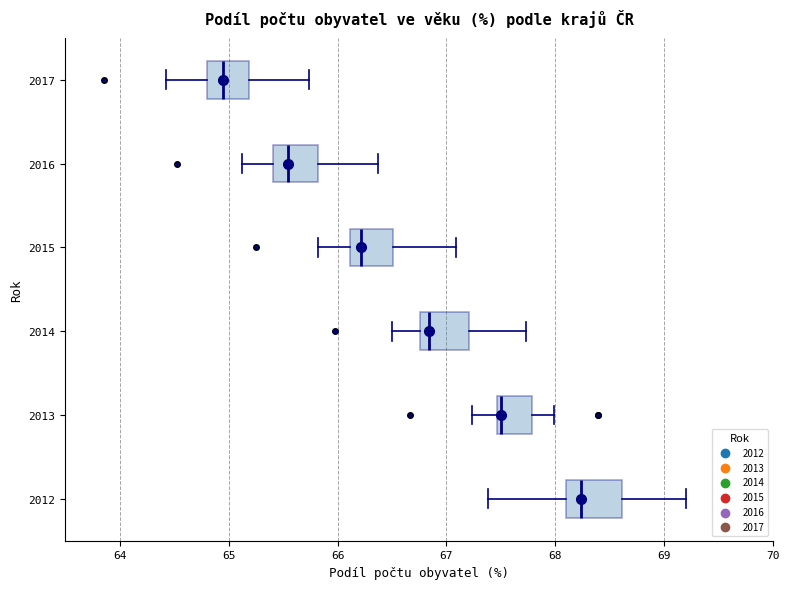

Where does the median line of the box at y = 2012 sit on the x-axis? The values are not printed on the chart, so give them approximately, as read against the axis.

68.2